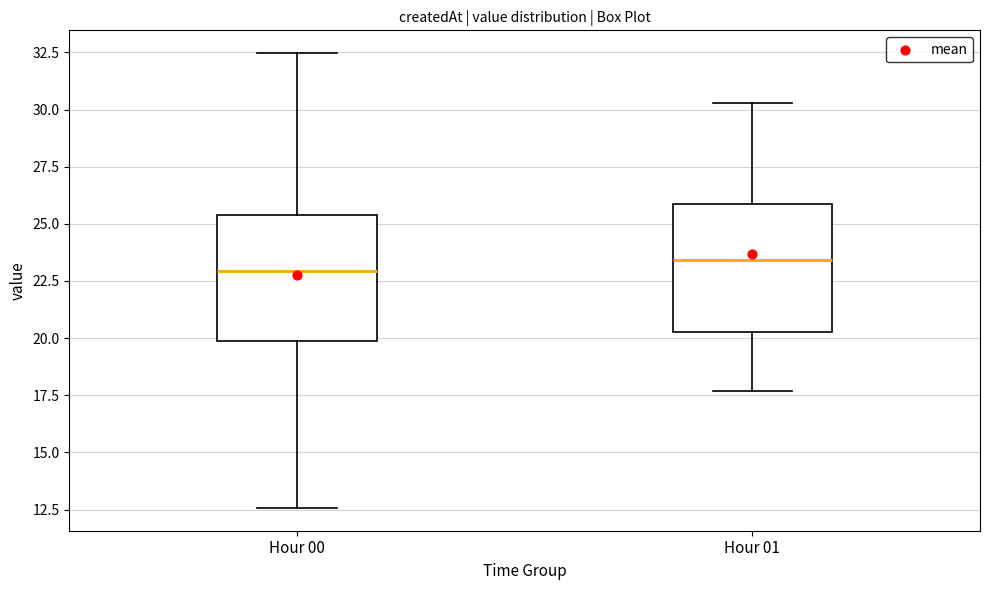

Which box has the lowest median line?

Hour 00